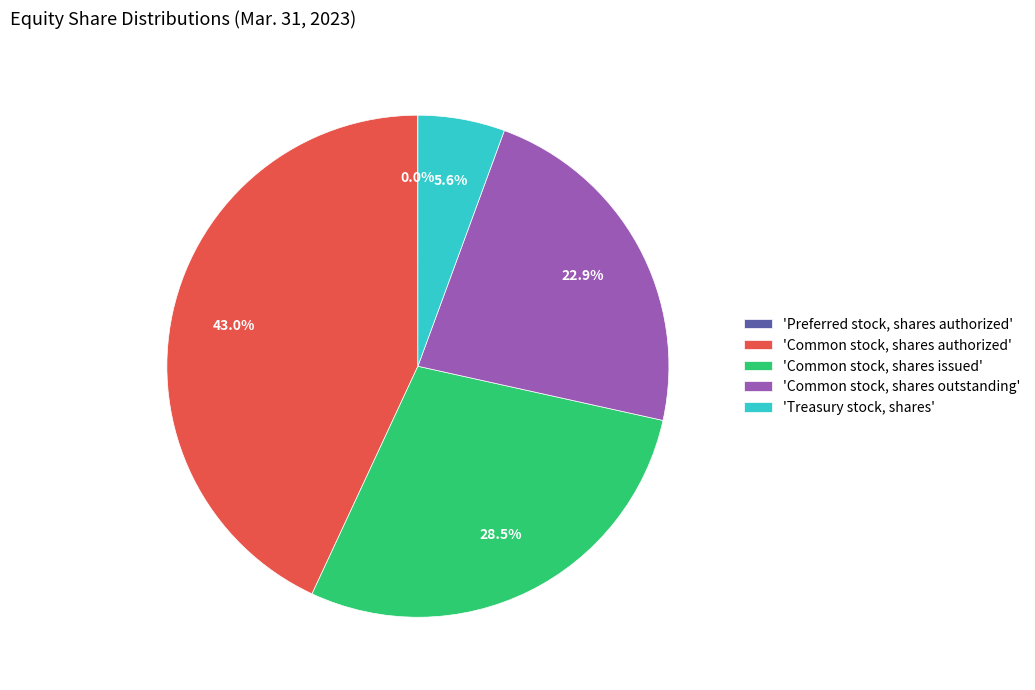

How much of the chart is everything except 'Treasury stock, shares'?

94.4%